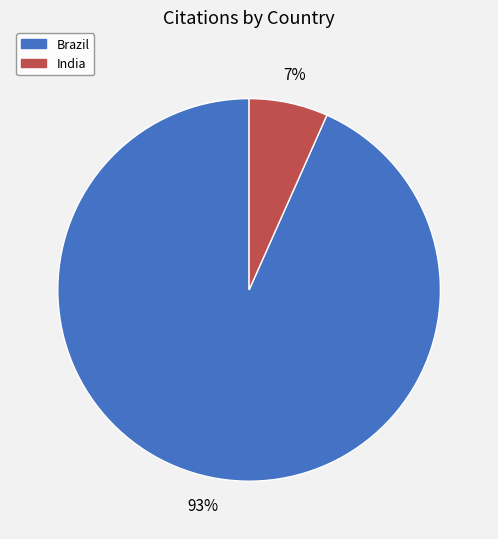

What is the smallest slice in the pie chart?

India